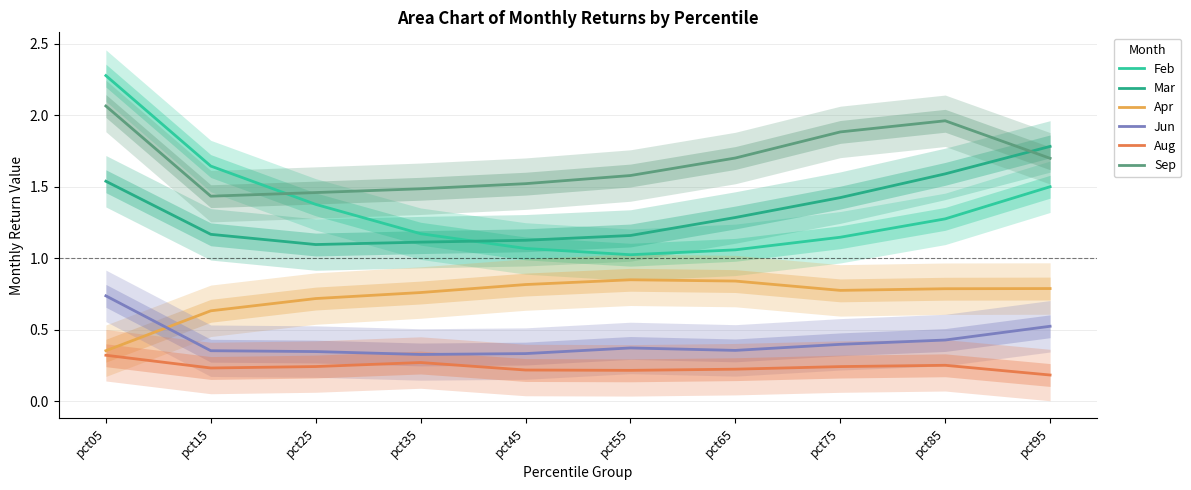

True or false: Feb and Mar cross at least once.

True